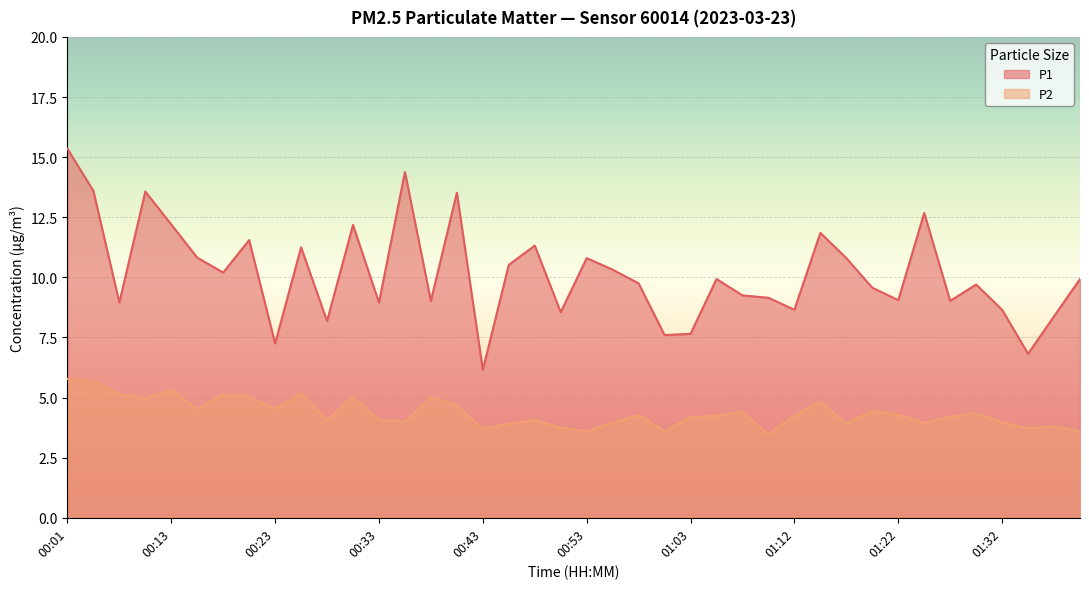

Which series has the largest total across all categories?

P1